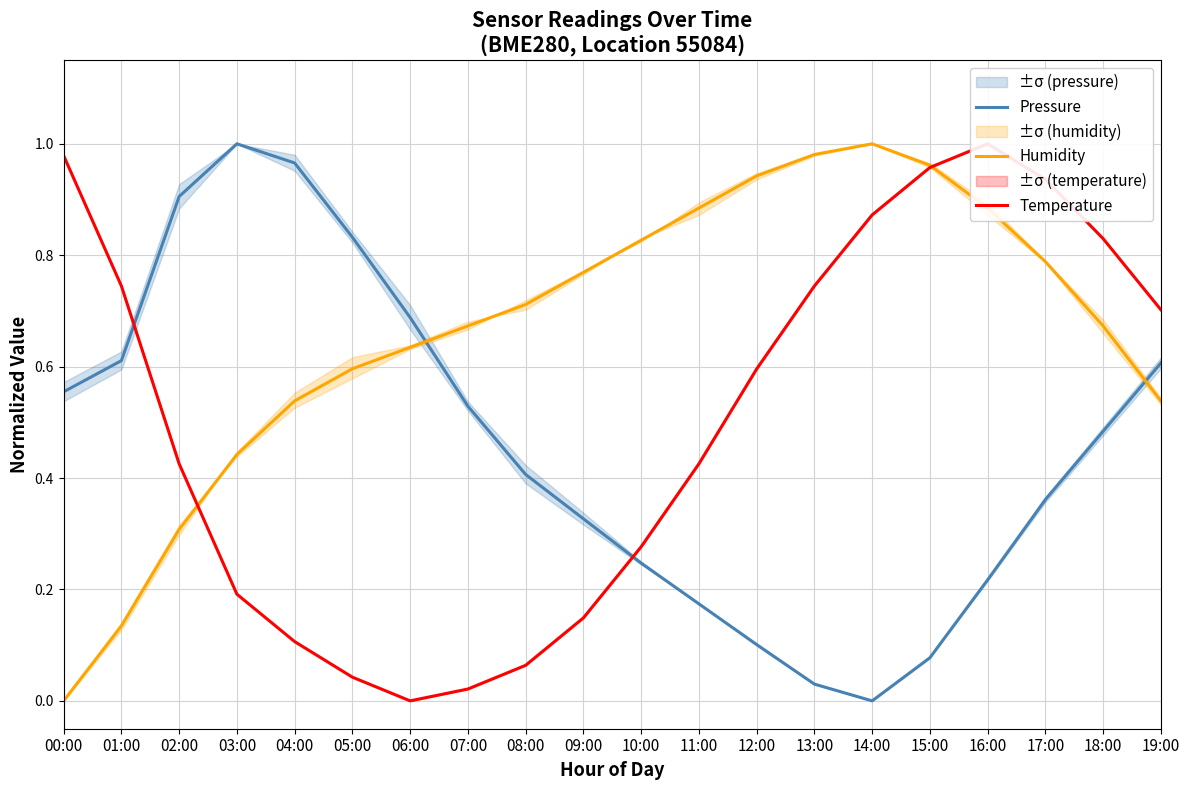

Reading right to left, list all the values displayed in this chart.

Pressure: 0.6	0.5	0.4	0.2	0.1	0.0	0.0	0.1	0.2	0.2	0.3	0.4	0.5	0.7	0.8	1.0	1.0	0.9	0.6	0.6
Humidity: 0.5	0.7	0.8	0.9	1.0	1.0	1.0	0.9	0.9	0.8	0.8	0.7	0.7	0.6	0.6	0.5	0.4	0.3	0.1	0.0
Temperature: 0.7	0.8	0.9	1.0	1.0	0.9	0.7	0.6	0.4	0.3	0.1	0.1	0.0	0.0	0.0	0.1	0.2	0.4	0.7	1.0